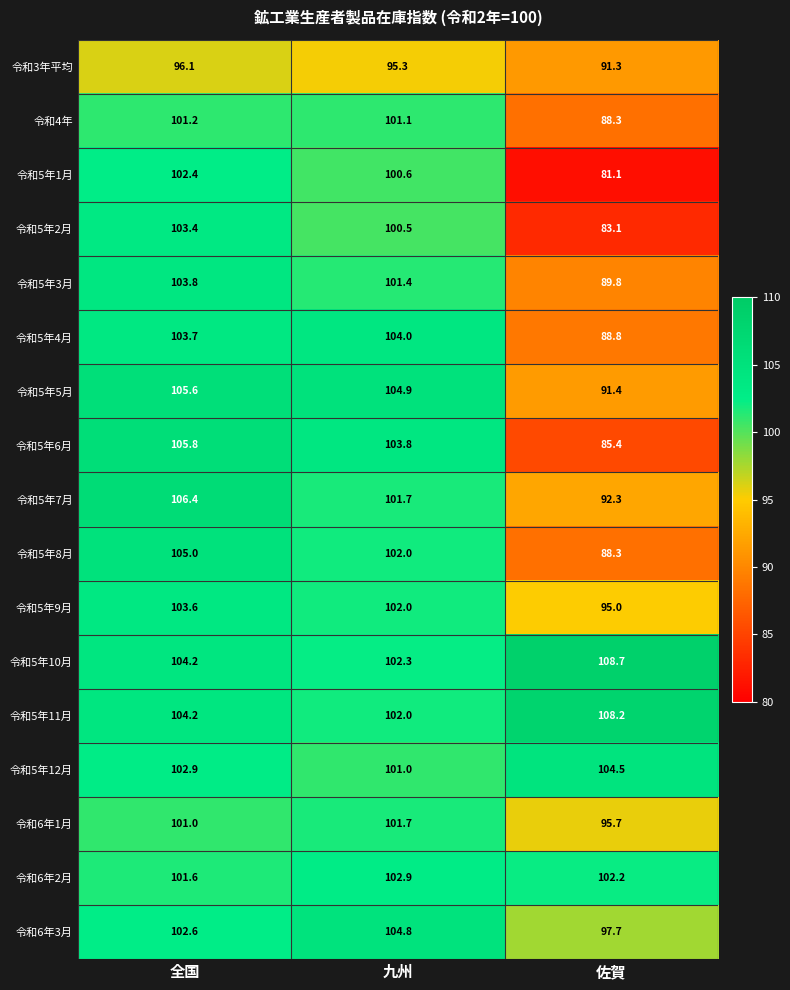

Is it true that 令和3年平均 equals 91.3 at 佐賀?

True